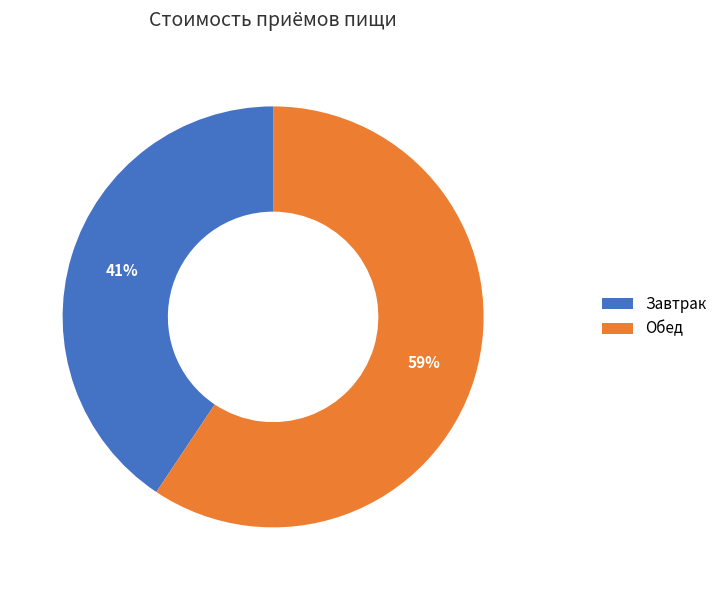

How many segments does this pie chart have?

2